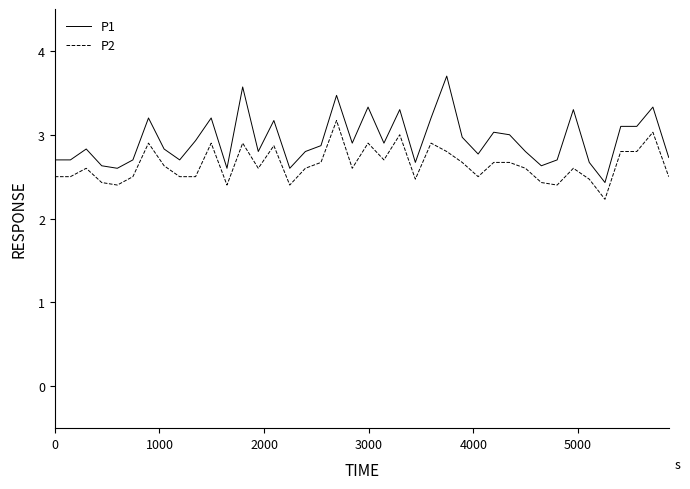

Does the chart have visible grid lines?

No